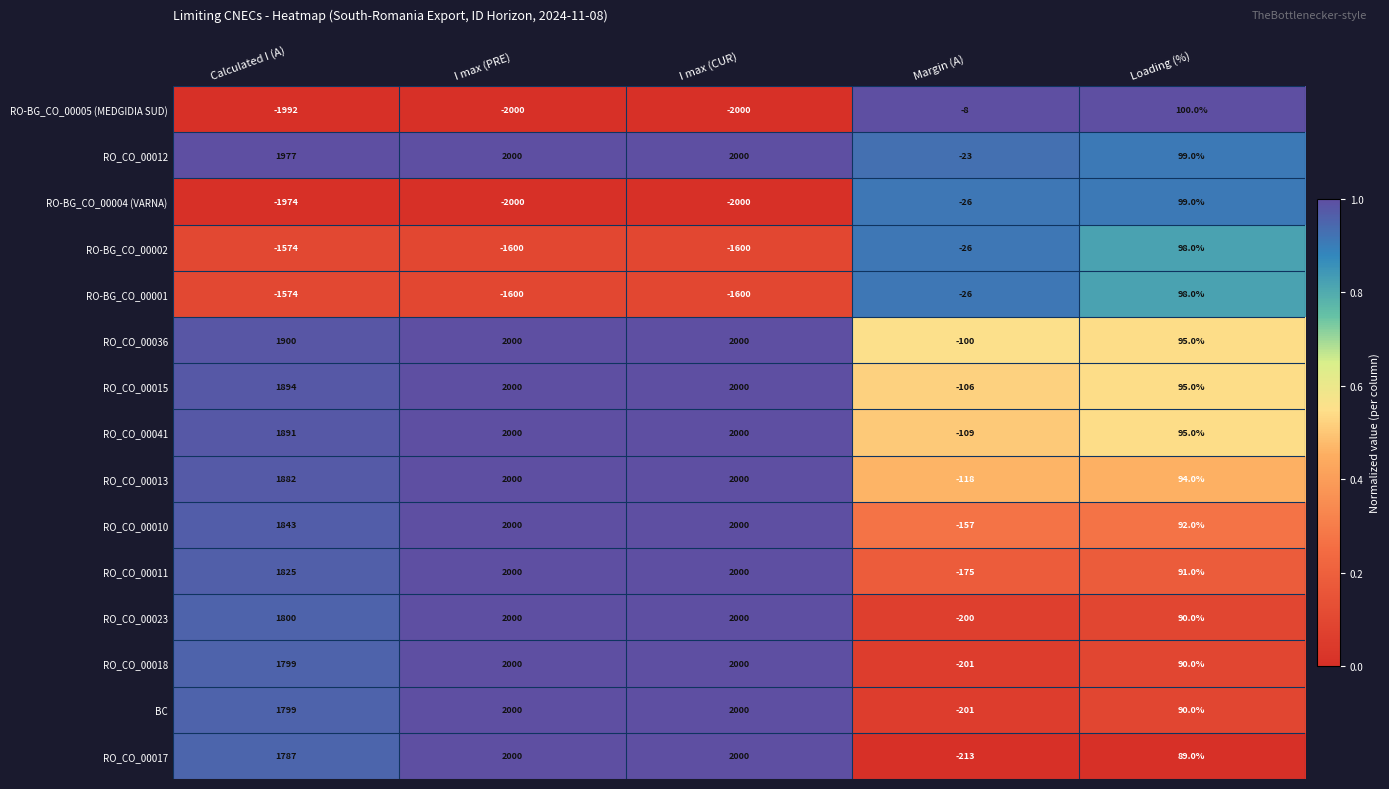

The value of RO_CO_00036 at Margin (A) is -156. True or false?

False